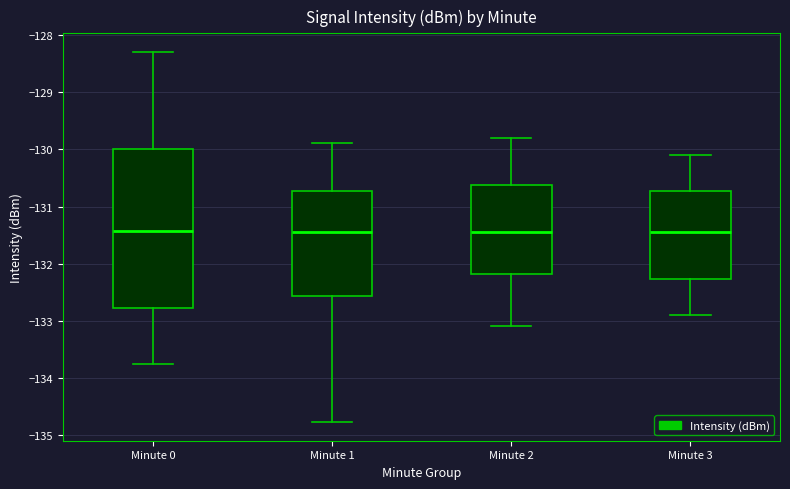

Reading left to right, read every box against the y-axis: the position of its median line, the range the box covers, and the ends of its whiskers. The values are not printed on the chart, so give them approximately, as read against the axis.

Minute 0: median -131.4, box -132.8 to -130.0, whiskers -133.8 to -128.3
Minute 1: median -131.4, box -132.6 to -130.7, whiskers -134.8 to -129.9
Minute 2: median -131.4, box -132.2 to -130.6, whiskers -133.1 to -129.8
Minute 3: median -131.4, box -132.3 to -130.7, whiskers -132.9 to -130.1